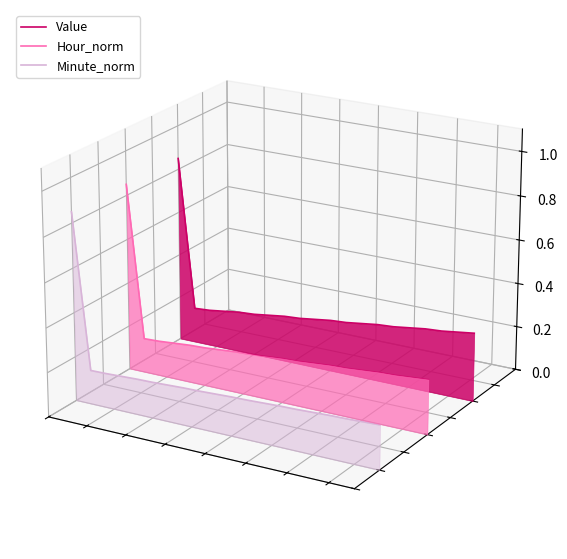

Is it true that Minute_norm equals -0.1 at 7?

False